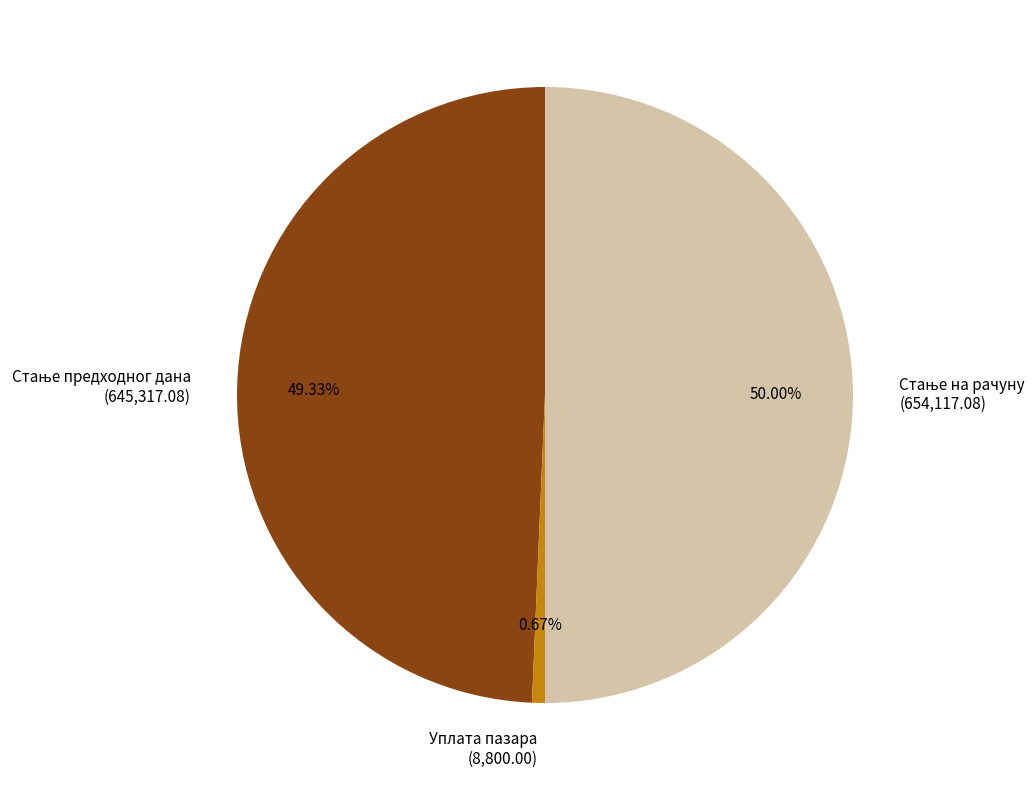

What percentage is NOT represented by Уплата пазара?

99.3%